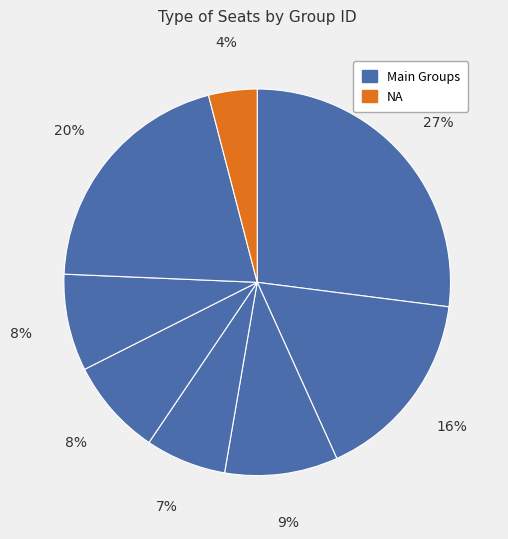

Count the number of slices in the pie.

8